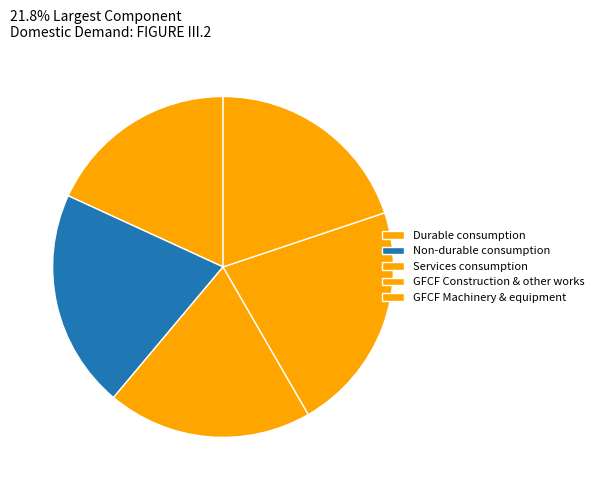

Is there any slice that represents more than half of the pie?

No